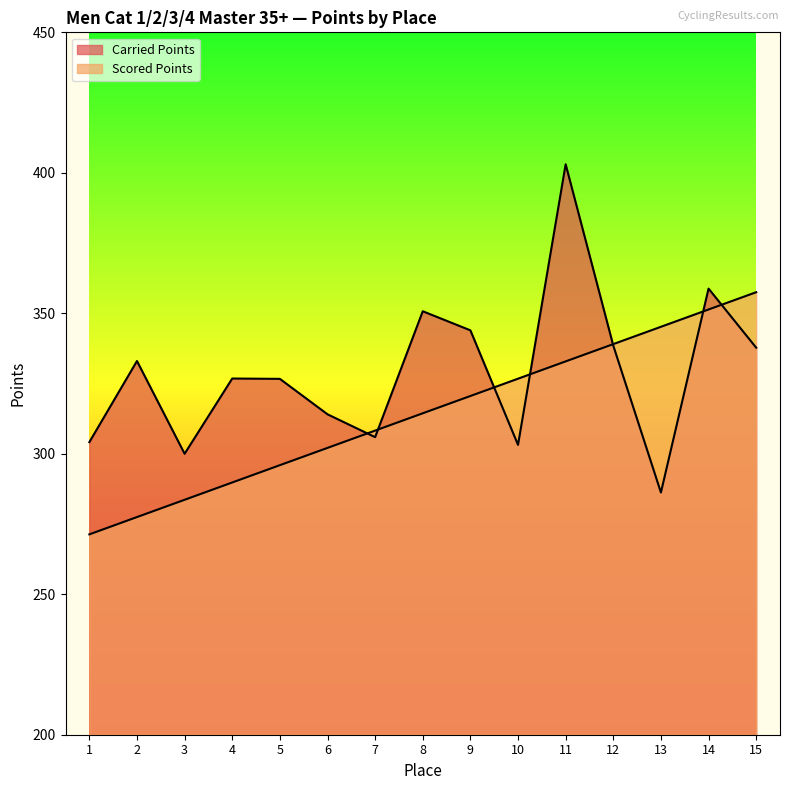

What is the difference between the Carried Points values at 3 and 14?

58.8